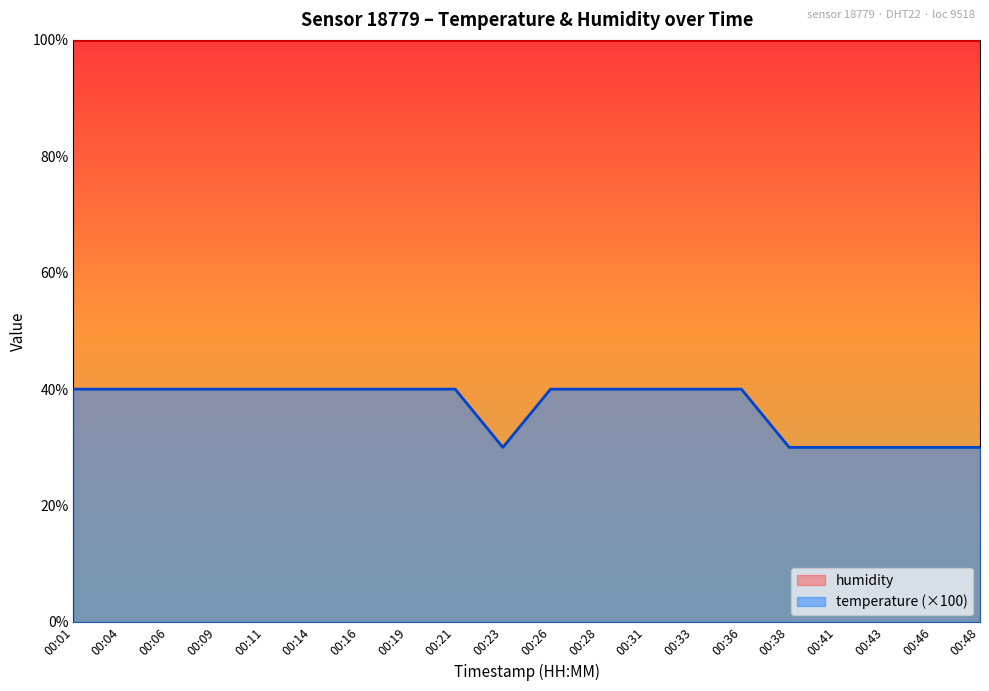

What is the sum of all values?

740